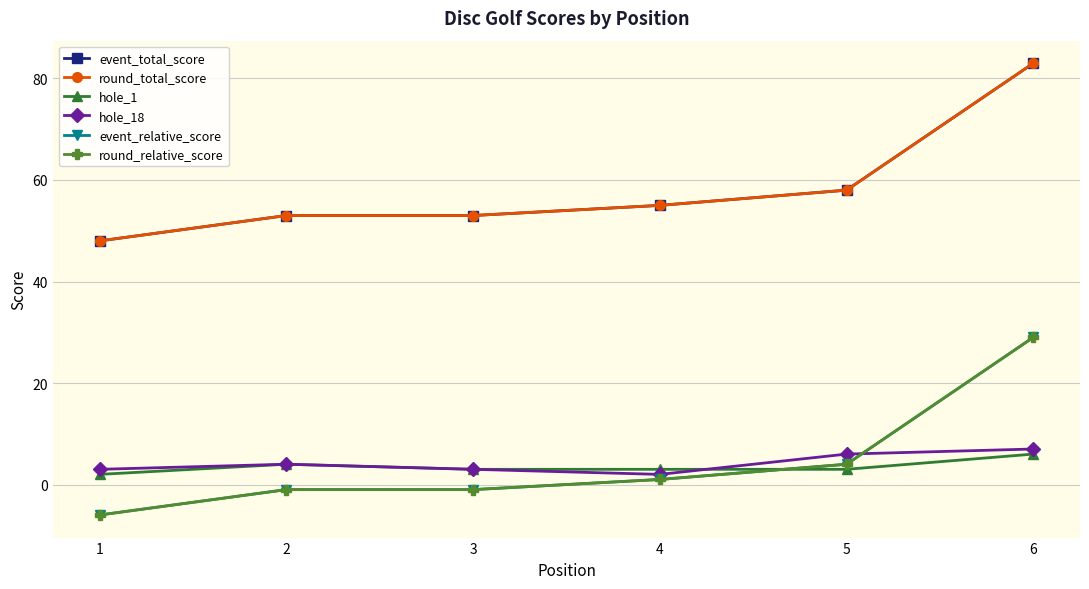

The value of round_relative_score at 6 is 14. True or false?

False